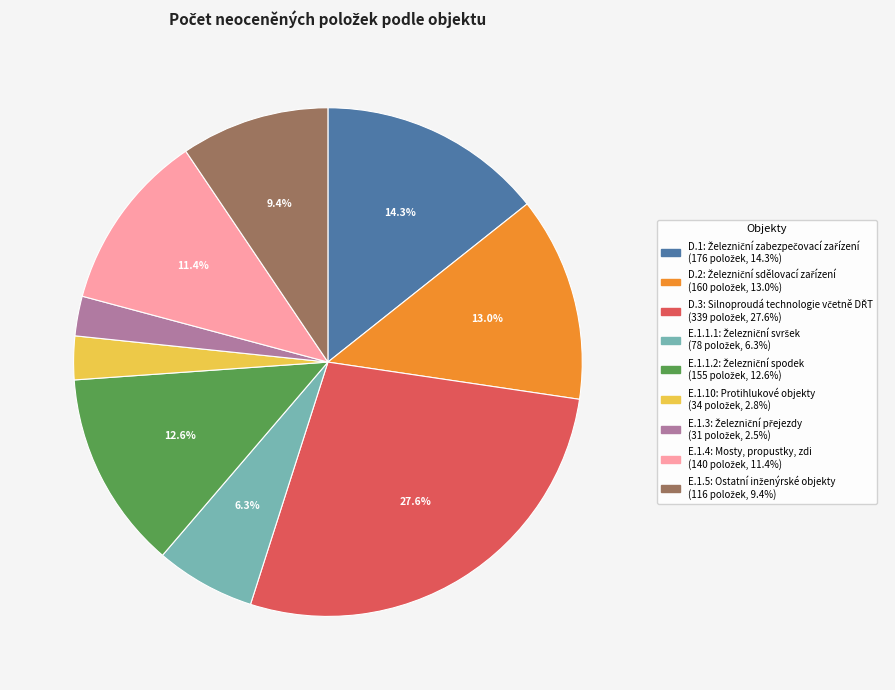

Is there any slice that represents more than half of the pie?

No